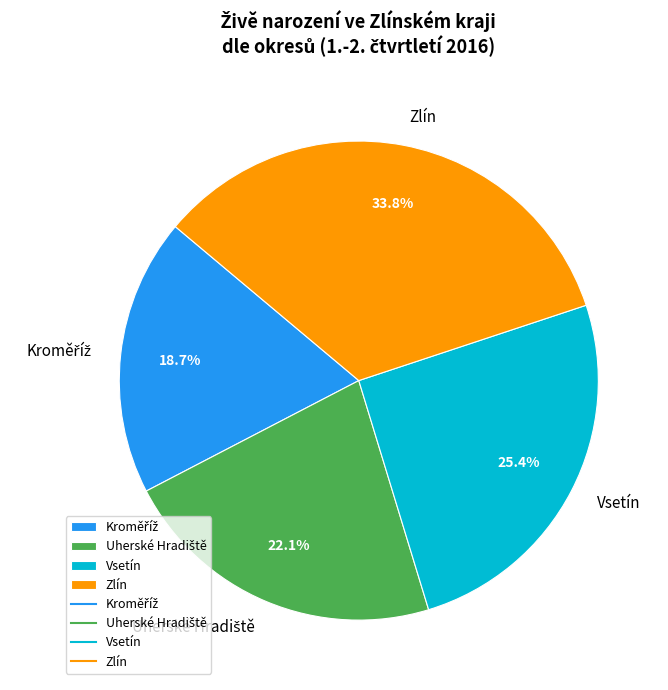

What is the largest slice in the pie chart?

Zlín